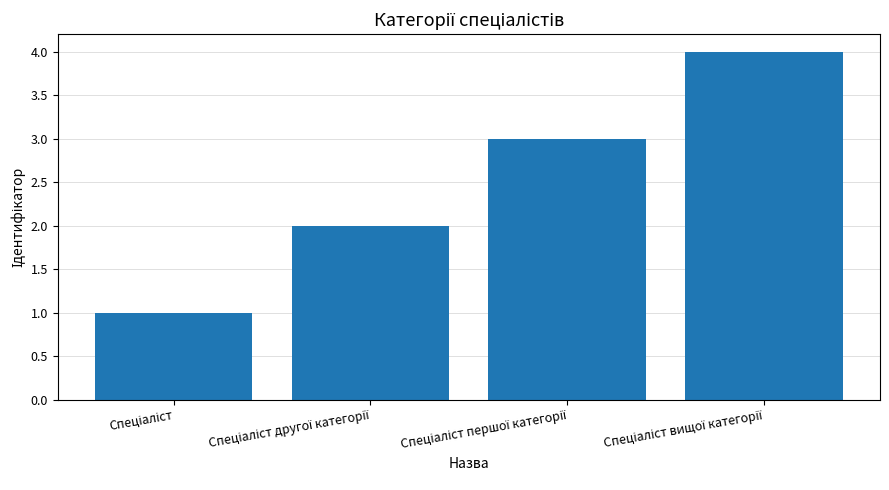

Does the chart contain any negative values?

No